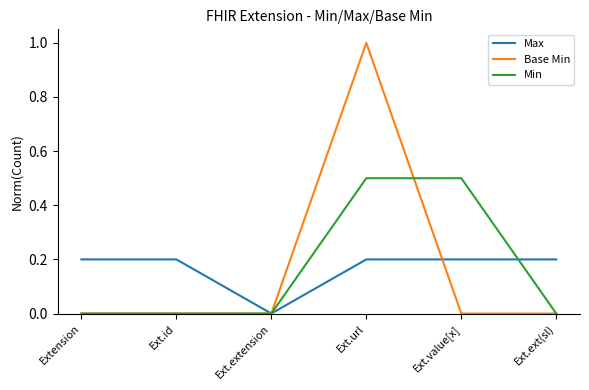

How many Min values are between 0 and 1?

6